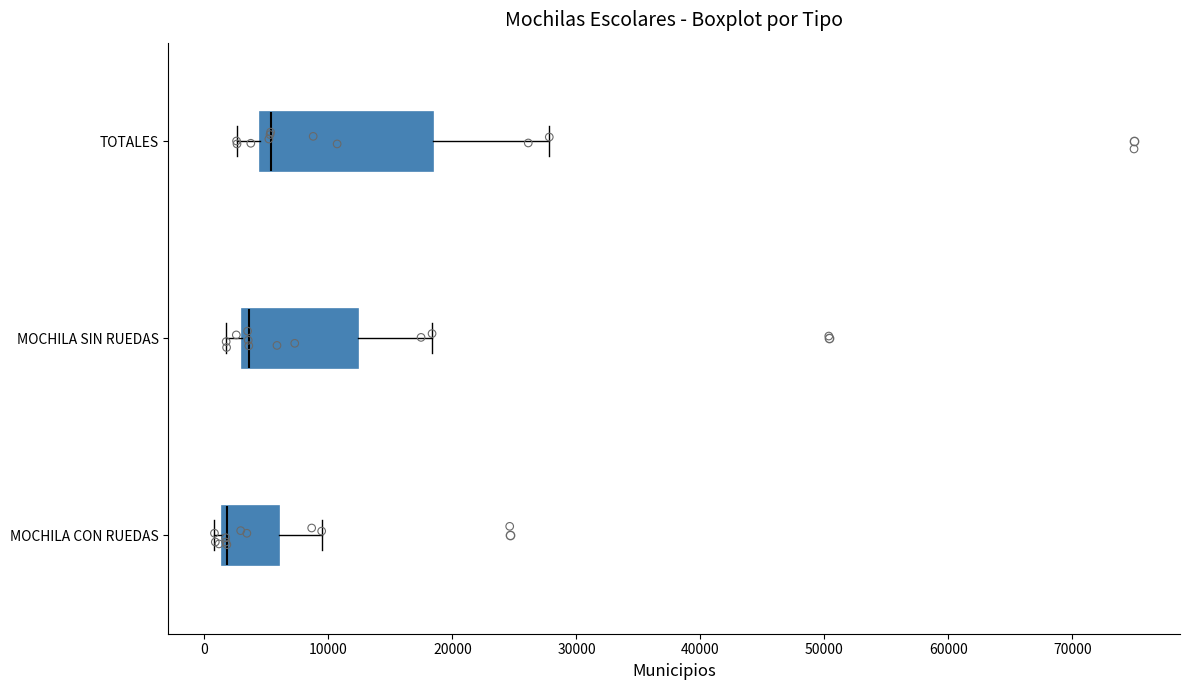

Where is the left edge of the box for TOTALES on the x-axis? The values are not printed on the chart, so give them approximately, as read against the axis.

4000